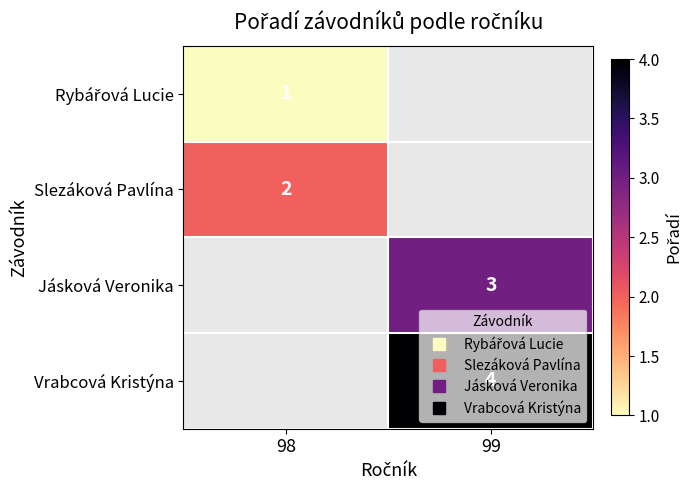

At which label does Rybářová Lucie reach its peak?

98